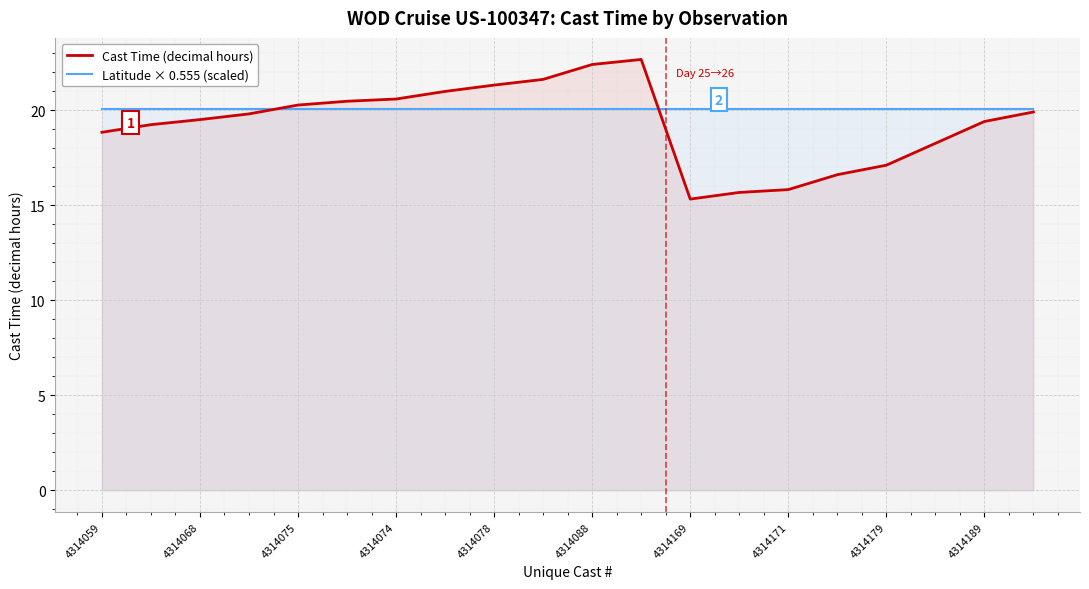

What is the total value across all series at 4314078?

41.4